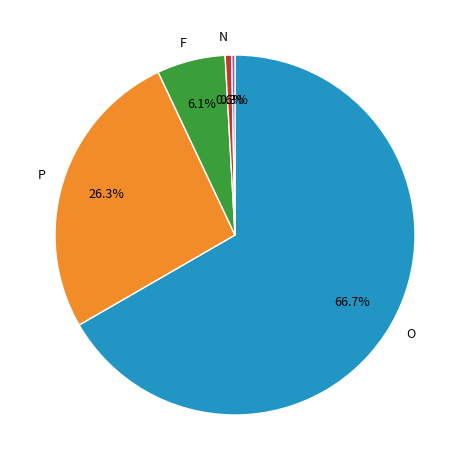

Count the number of slices in the pie.

5